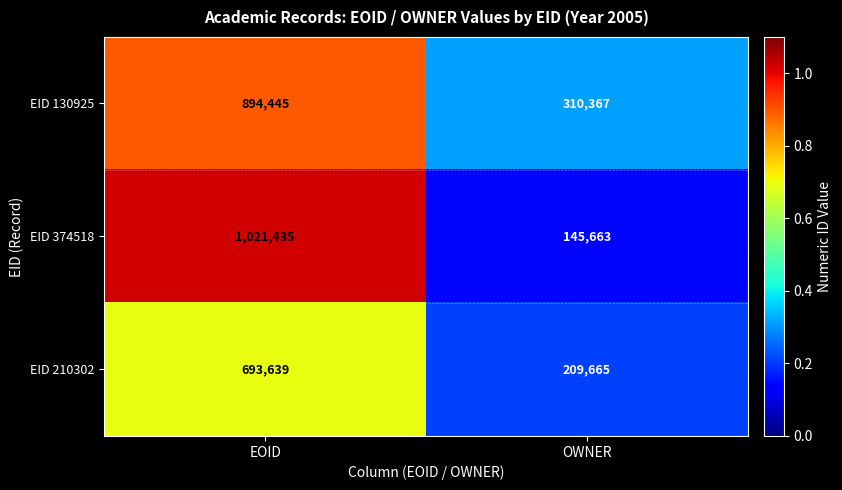

What is the minimum value for EID 210302?

209665